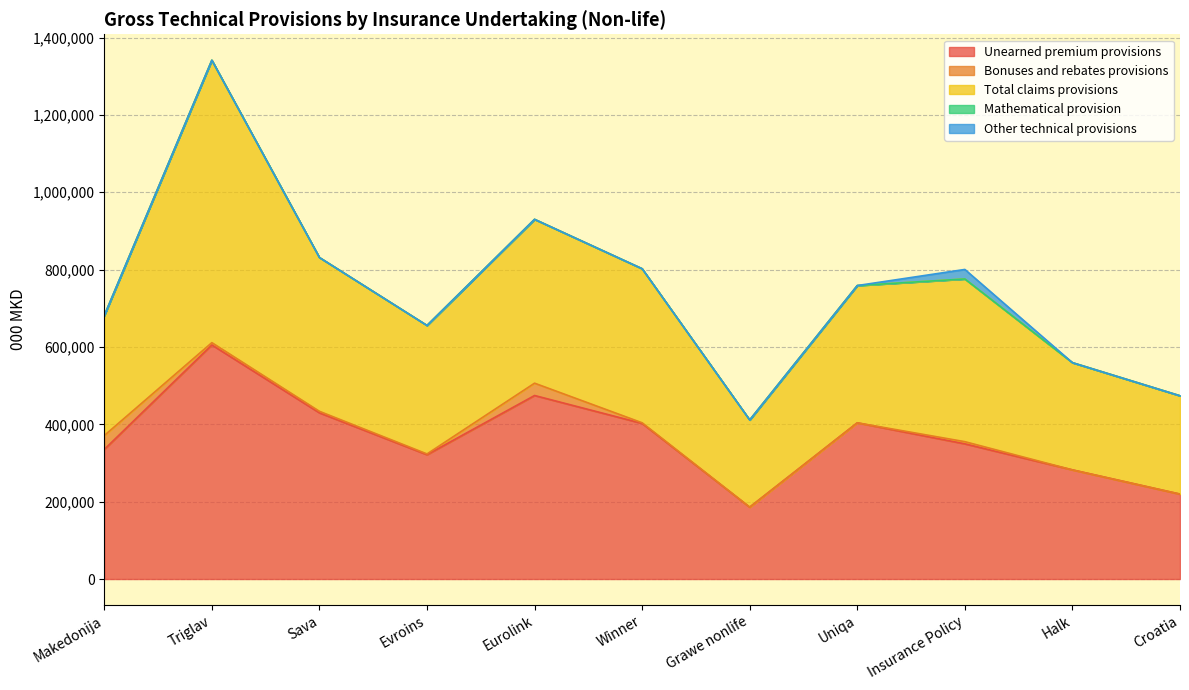

Reading left to right, list all the values displayed in this chart.

Unearned premium provisions: Makedonija=335097	Triglav=605237	Sava=429684	Evroins=321407	Eurolink=474497	Winner=402319	Grawe nonlife=185818	Uniqa=403897	Insurance Policy=349482	Halk=282197	Croatia=219491
Bonuses and rebates provisions: Makedonija=35921	Triglav=5944	Sava=3941	Evroins=2008	Eurolink=31871	Winner=1640	Grawe nonlife=0	Uniqa=0	Insurance Policy=5628	Halk=0	Croatia=270
Total claims provisions: Makedonija=310133	Triglav=730205	Sava=397641	Evroins=332181	Eurolink=423615	Winner=398342	Grawe nonlife=225465	Uniqa=354891	Insurance Policy=420730	Halk=277211	Croatia=254069
Mathematical provision: Makedonija=0	Triglav=0	Sava=0	Evroins=0	Eurolink=0	Winner=0	Grawe nonlife=0	Uniqa=0	Insurance Policy=0	Halk=0	Croatia=0
Other technical provisions: Makedonija=0	Triglav=0	Sava=0	Evroins=0	Eurolink=0	Winner=0	Grawe nonlife=0	Uniqa=0	Insurance Policy=24595	Halk=0	Croatia=0